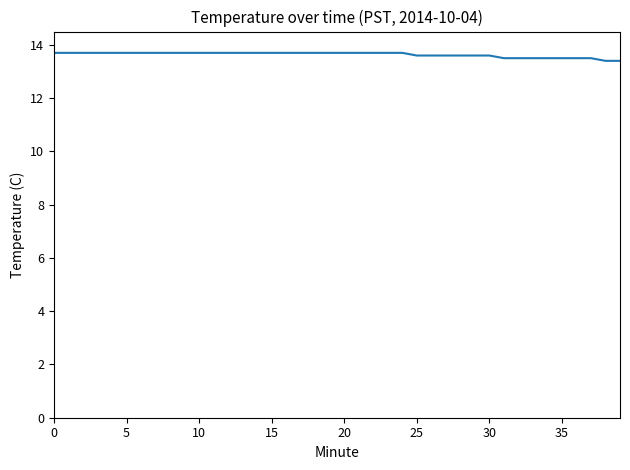

What is the difference between the maximum and minimum values?

0.3